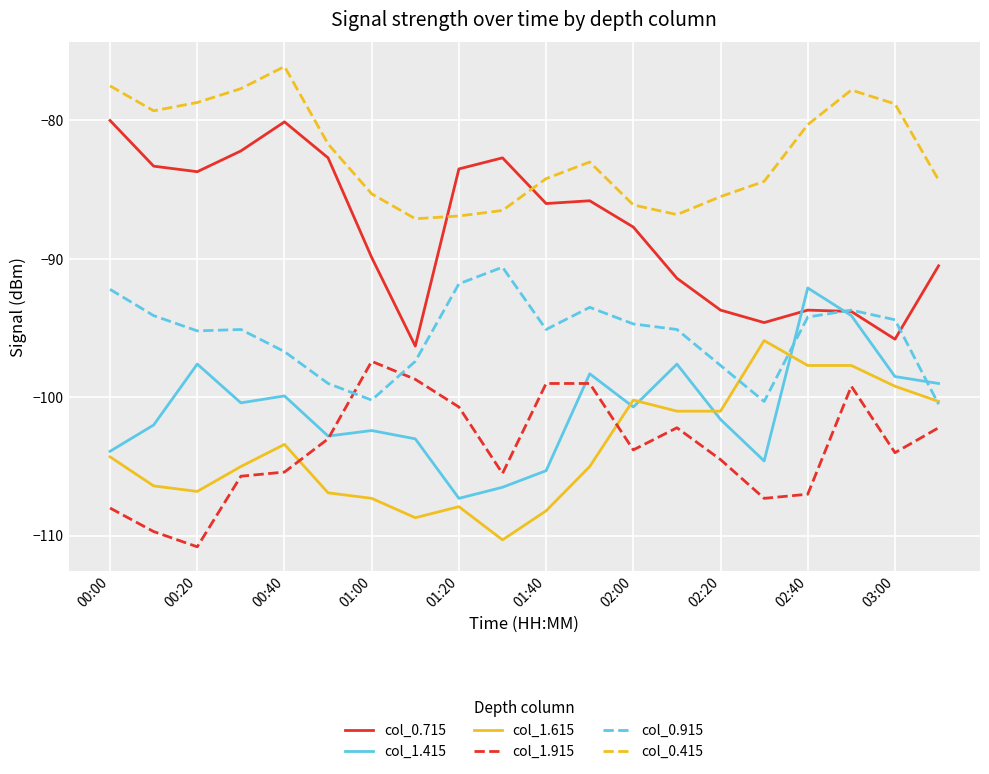

True or false: col_1.415 and col_1.615 cross at least once.

True